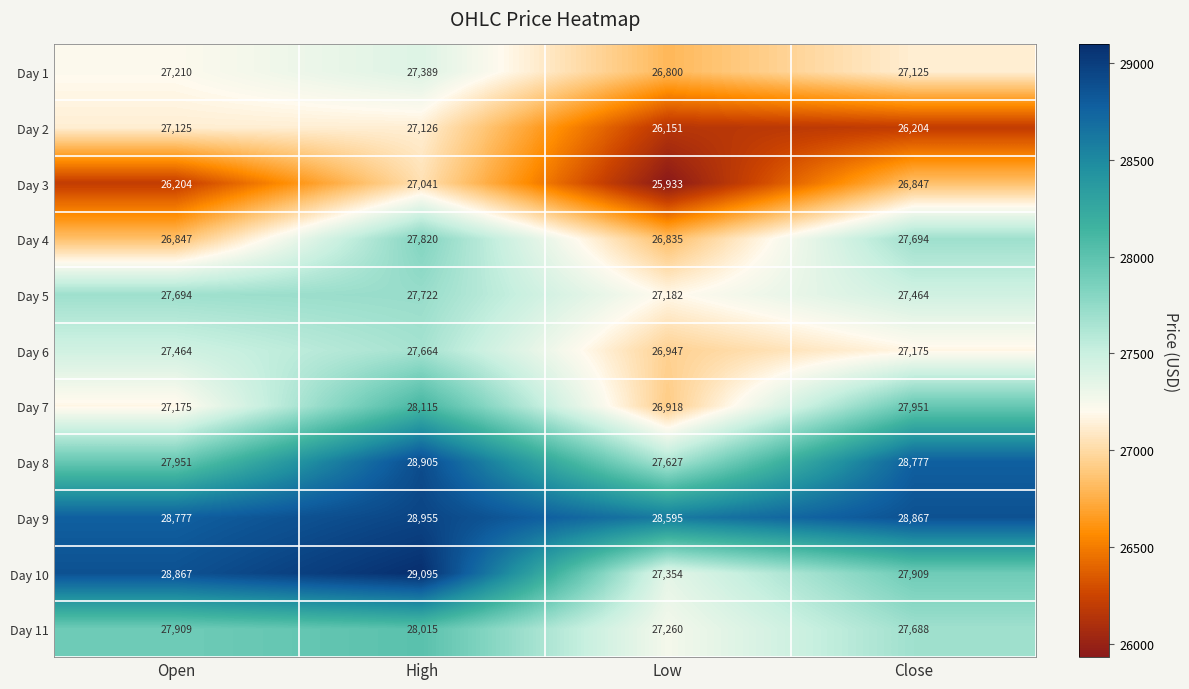

What is the difference between the second highest and second lowest values in the Day 10 series?

958